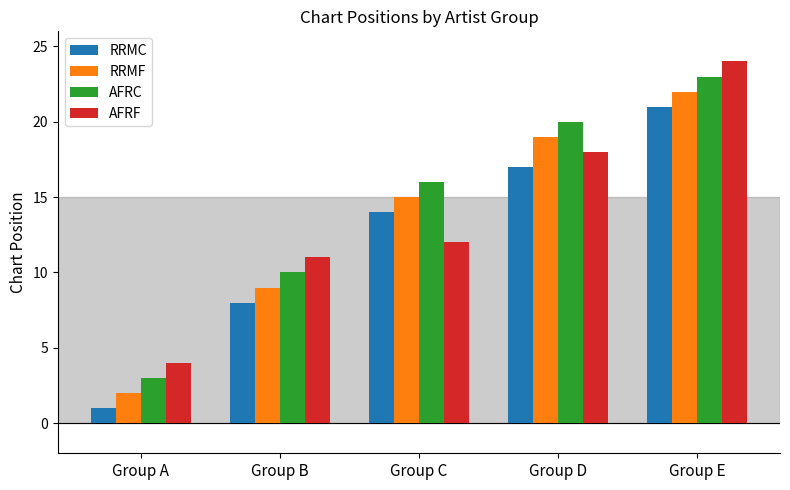

Reading left to right, extract all data points from this chart.

RRMC: 1	8	14	17	21
RRMF: 2	9	15	19	22
AFRC: 3	10	16	20	23
AFRF: 4	11	12	18	24